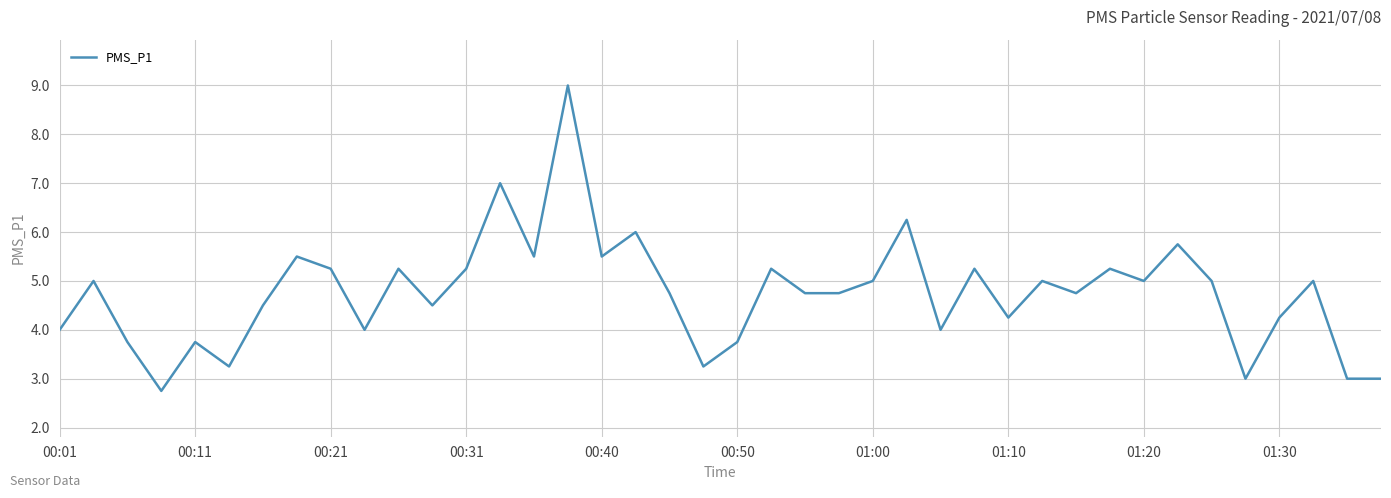

What is the maximum value shown in the chart?

9.0